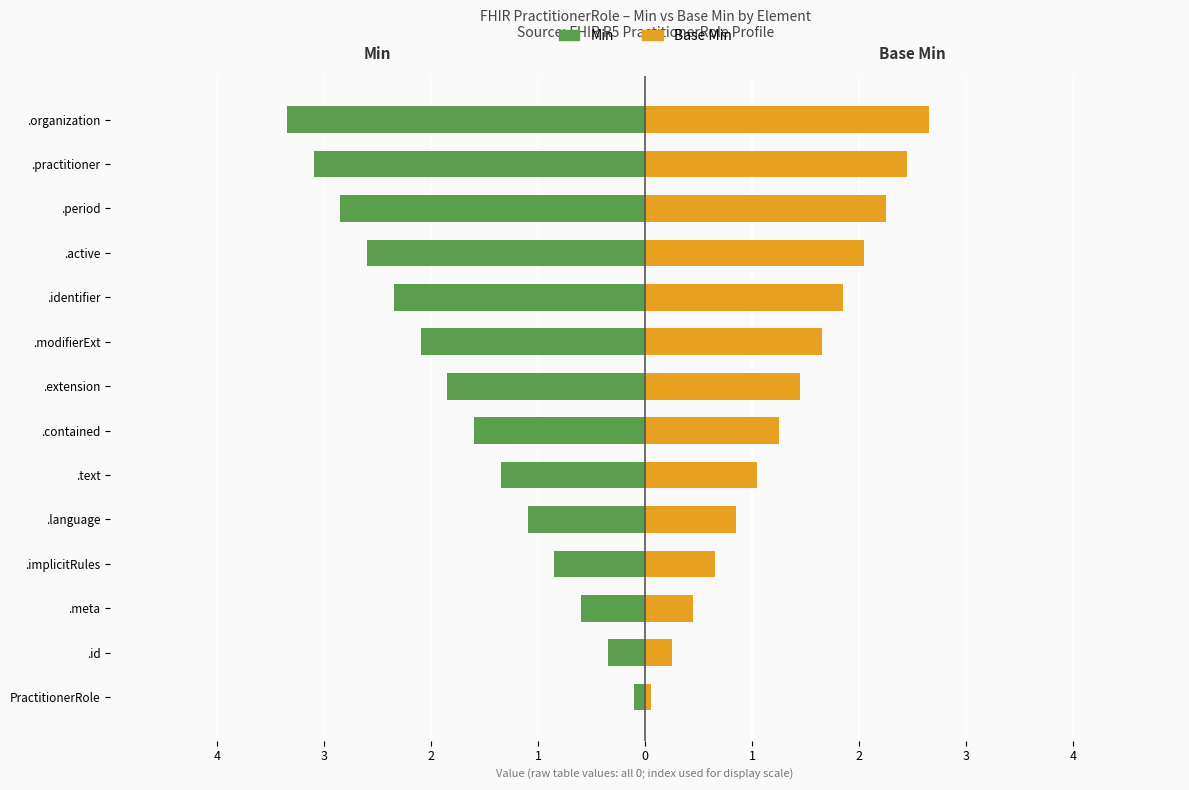

How many values in the Base Min series are below 1?

5